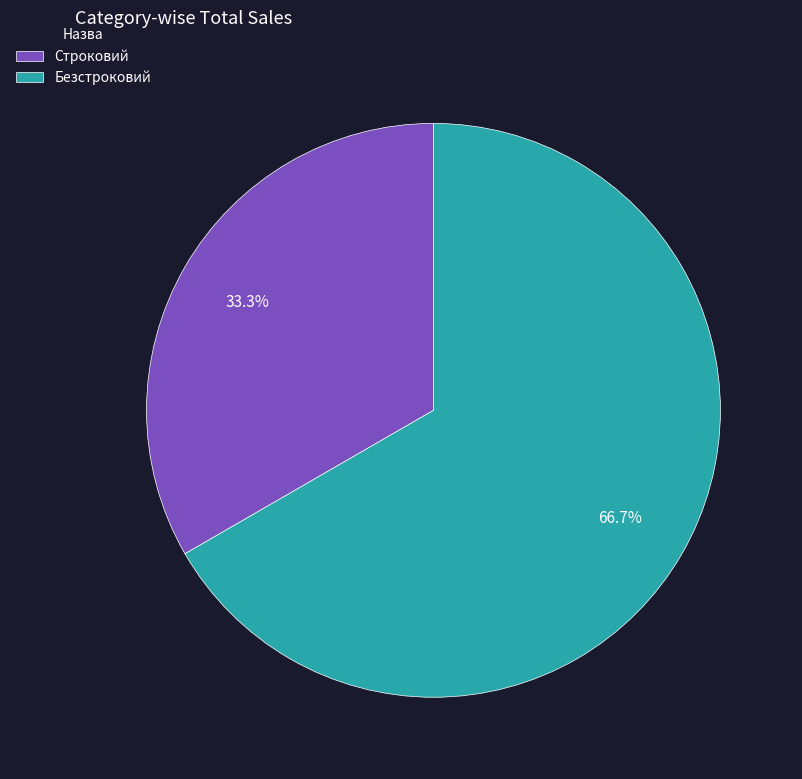

How many slices are in this pie chart?

2